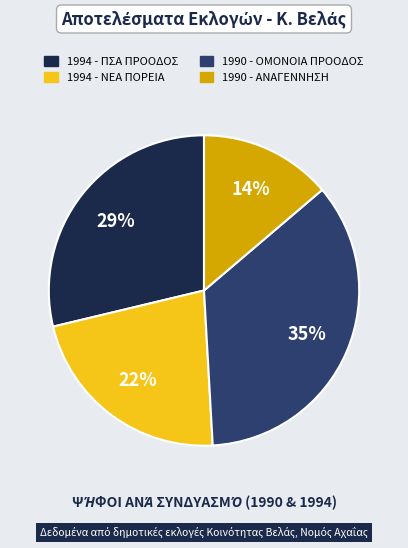

How many segments does this pie chart have?

4